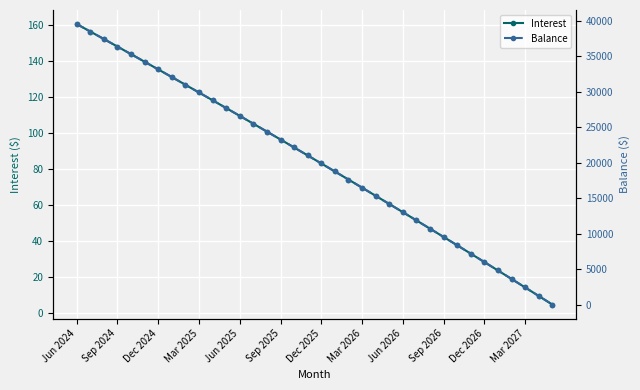

At which category is the sum across all series the highest?

Jun 2024